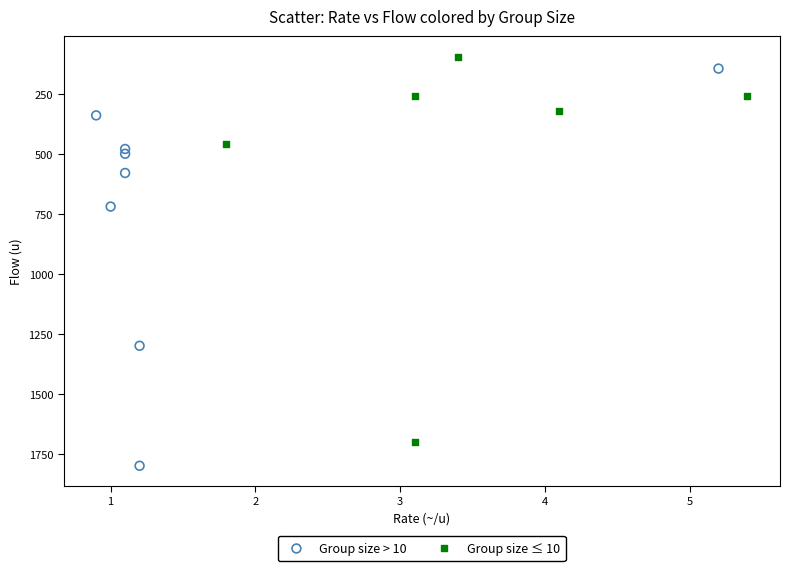

Which series reaches the maximum Y coordinate?

Group size > 10